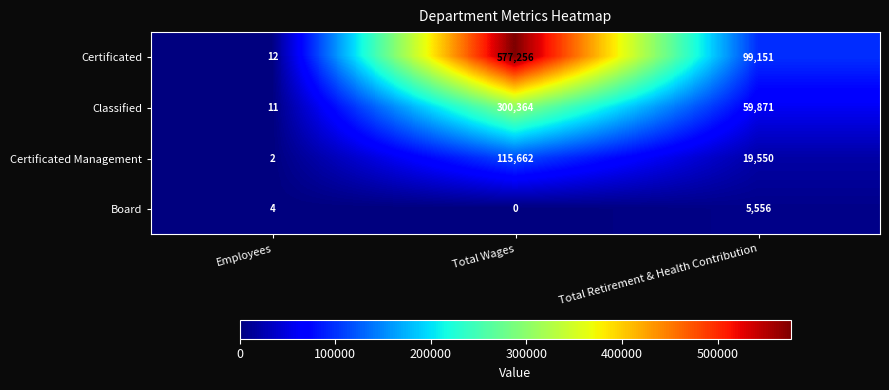

Rank the series at Employees from highest to lowest value.

Certificated, Classified, Board, Certificated Management